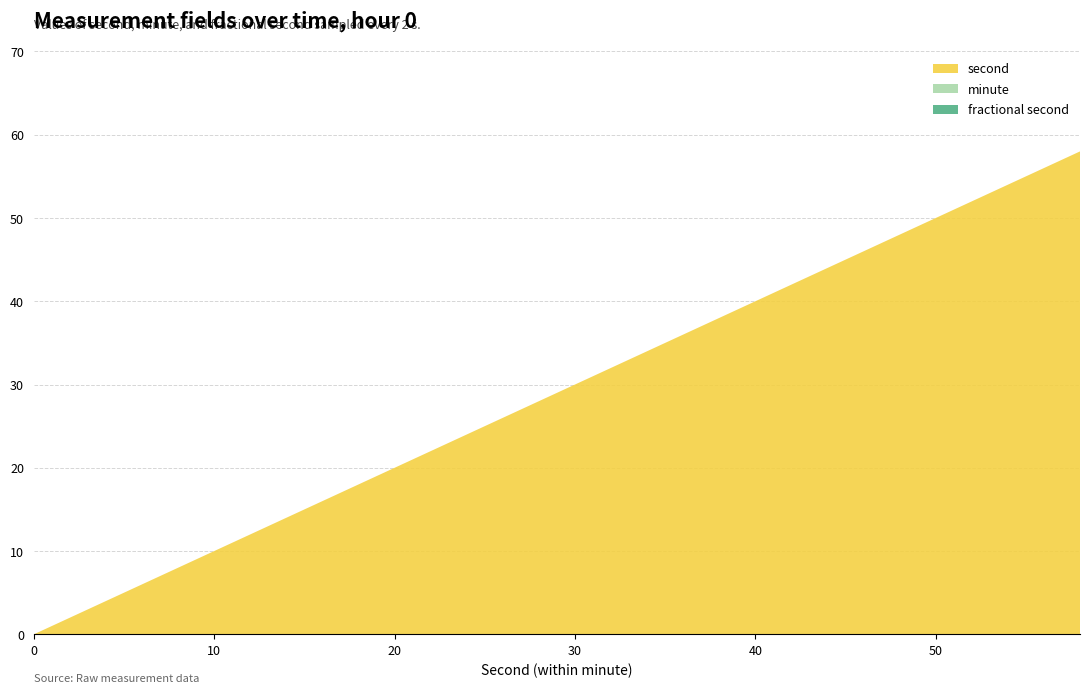

Reading right to left, extract all data points from this chart.

second: 58=58	56=56	54=54	52=52	50=50	48=48	46=46	44=44	42=42	40=40	38=38	36=36	34=34	32=32	30=30	28=28	26=26	24=24	22=22	20=20	18=18	16=16	14=14	12=12	10=10	8=8	6=6	4=4	2=2	0=0
minute: 58=0	56=0	54=0	52=0	50=0	48=0	46=0	44=0	42=0	40=0	38=0	36=0	34=0	32=0	30=0	28=0	26=0	24=0	22=0	20=0	18=0	16=0	14=0	12=0	10=0	8=0	6=0	4=0	2=0	0=0
fractional second: 58=0	56=0	54=0	52=0	50=0	48=0	46=0	44=0	42=0	40=0	38=0	36=0	34=0	32=0	30=0	28=0	26=0	24=0	22=0	20=0	18=0	16=0	14=0	12=0	10=0	8=0	6=0	4=0	2=0	0=0